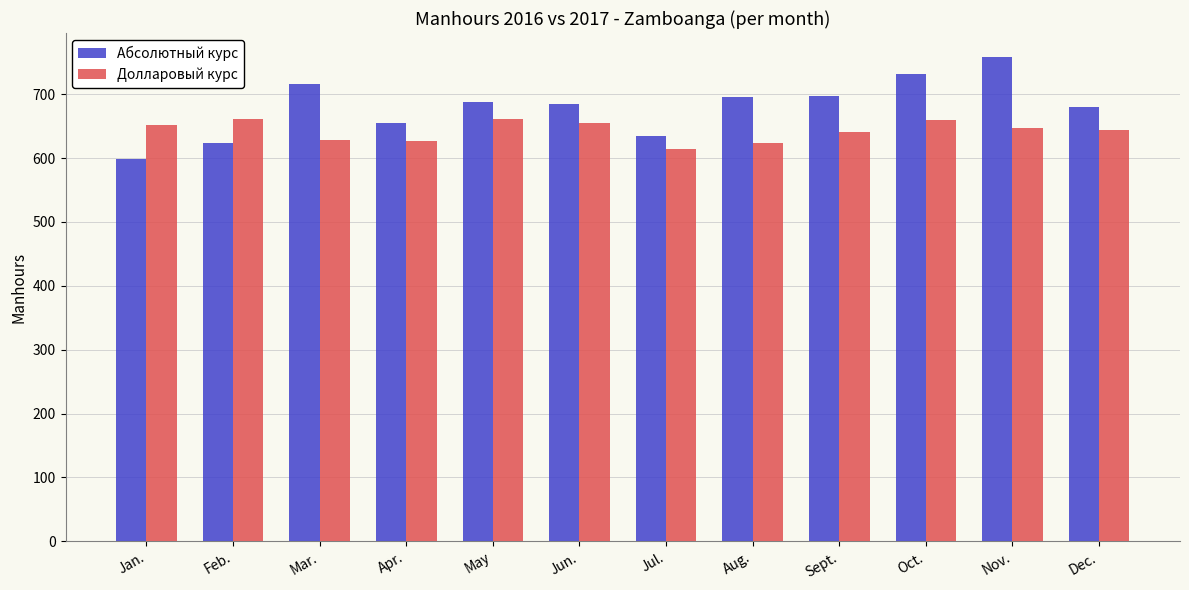

What is the sum of the Абсолютный курс values at Apr. and Feb.?

1277.5